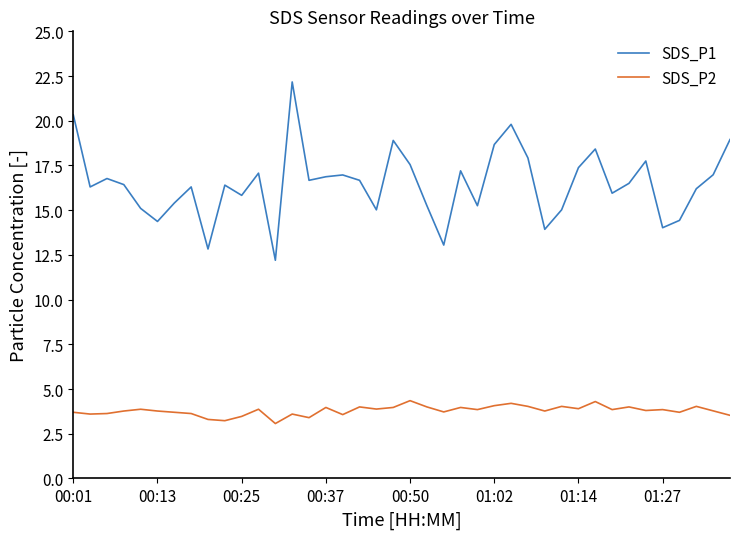

Rank the series by their maximum value, from lowest to highest.

SDS_P2, SDS_P1